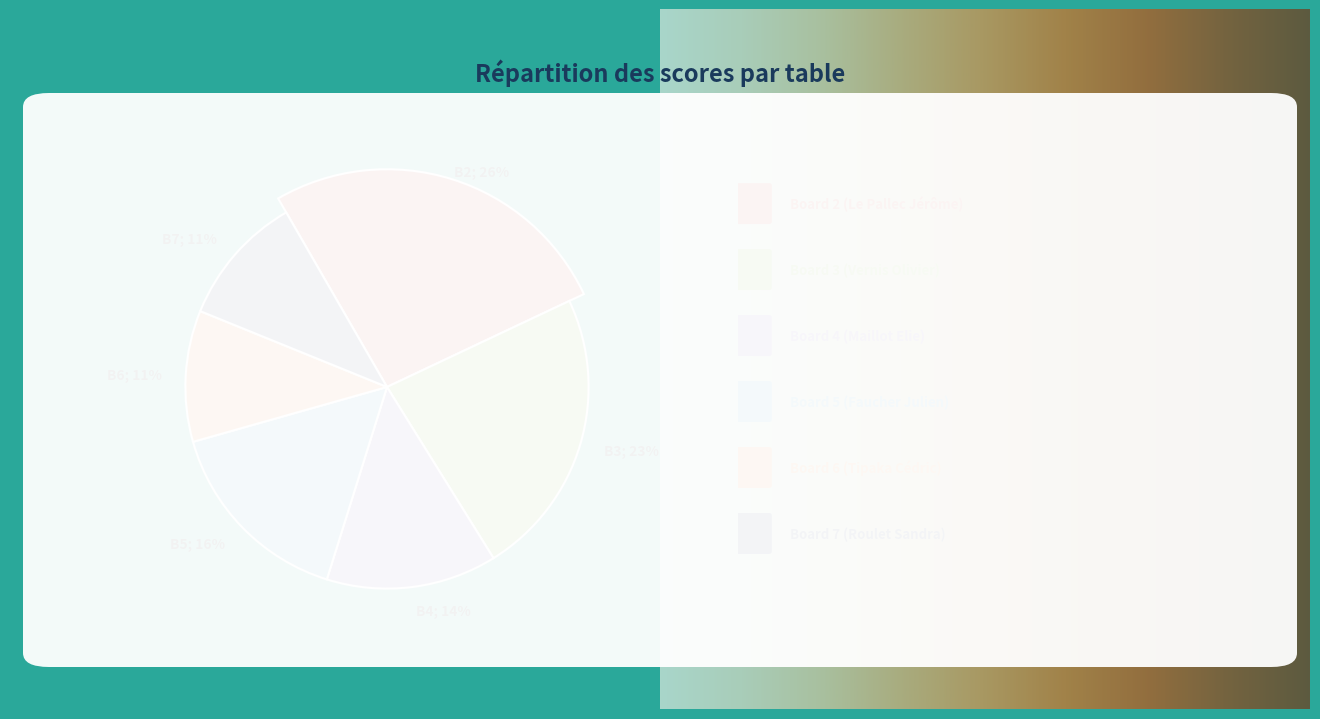

Which has a higher value, Board 4 or Board 6?

Board 4